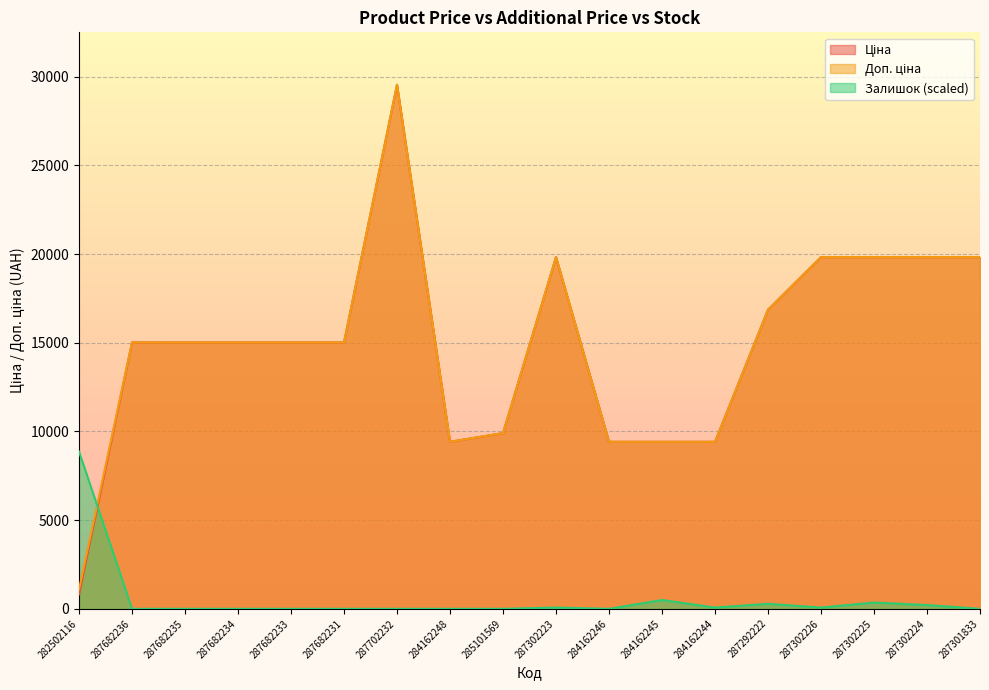

How many lines are shown in the chart?

3